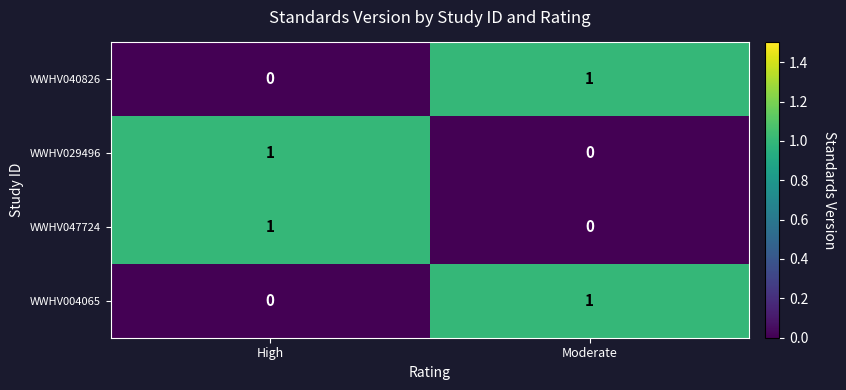

Reading right to left, what are all the values shown in this chart?

WWHV040826: Moderate=1	High=0
WWHV029496: Moderate=0	High=1
WWHV047724: Moderate=0	High=1
WWHV004065: Moderate=1	High=0